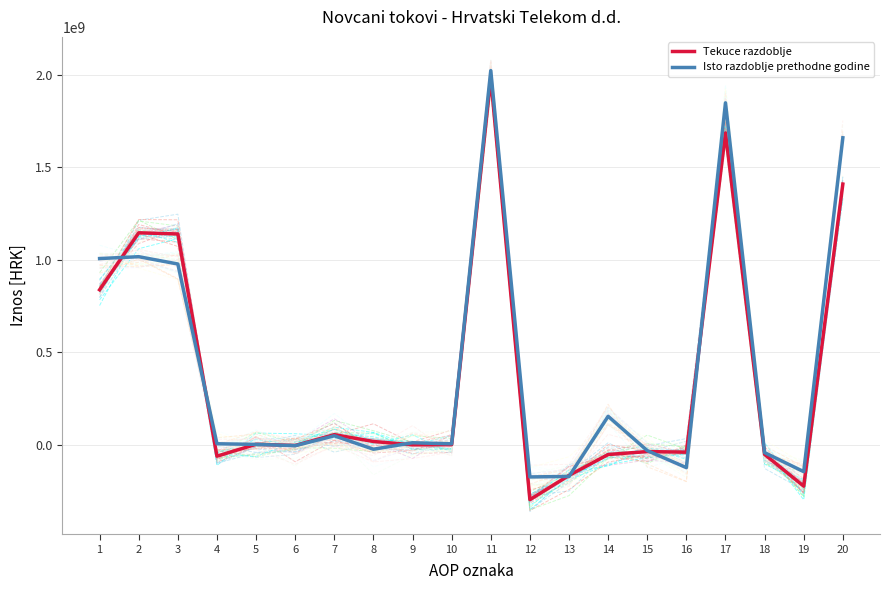

Which series has the largest total across all categories?

Isto razdoblje prethodne godine